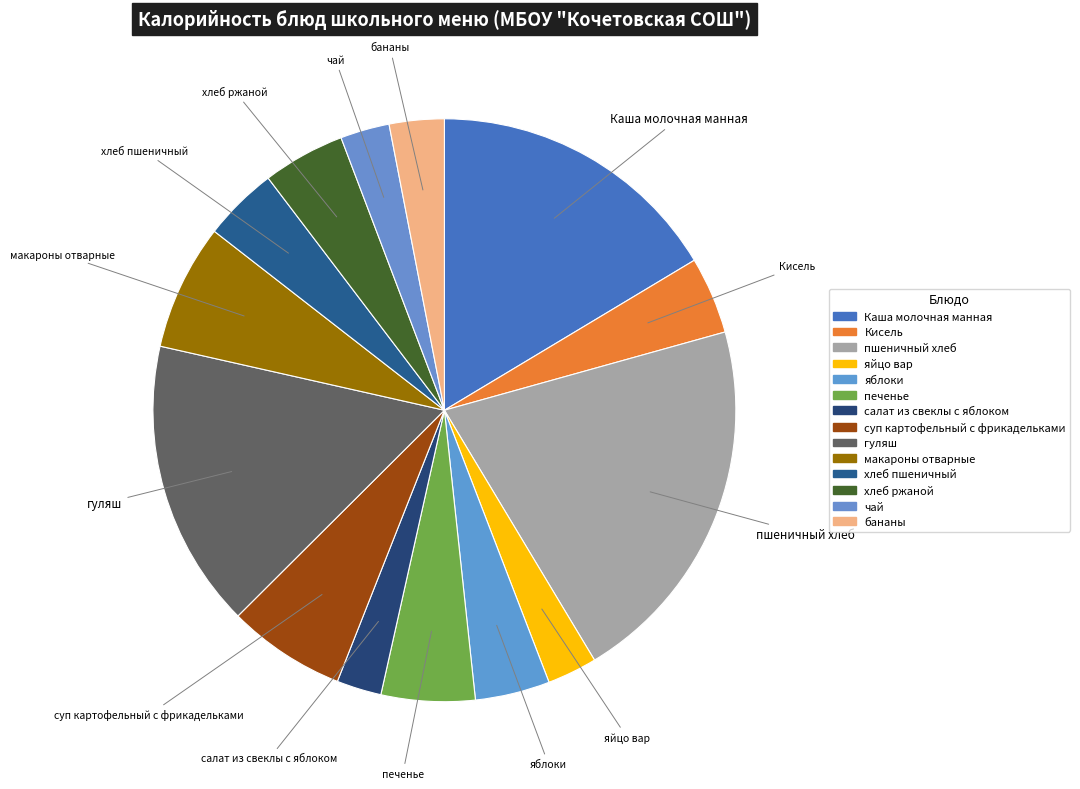

Count the number of slices in the pie.

14